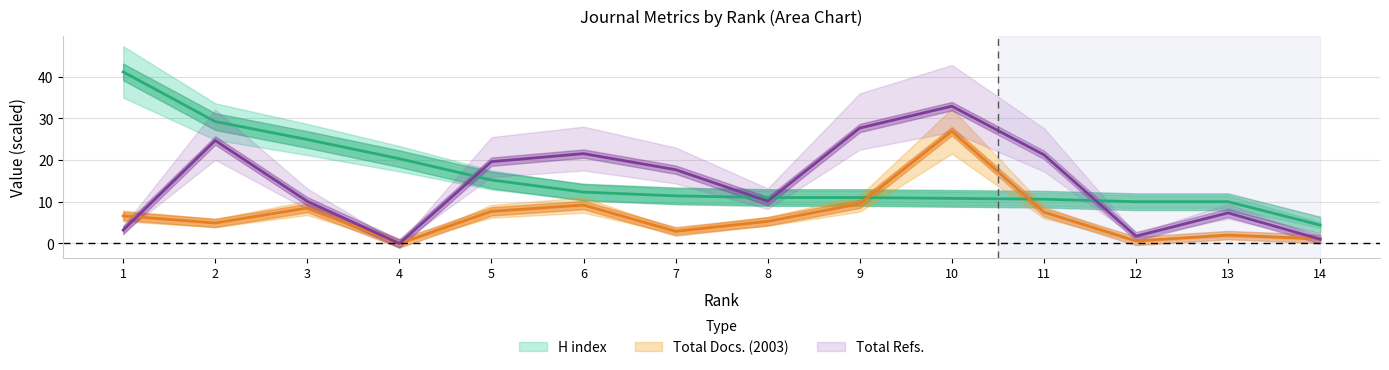

Between 2 and 7, which series saw the biggest shift?

H index